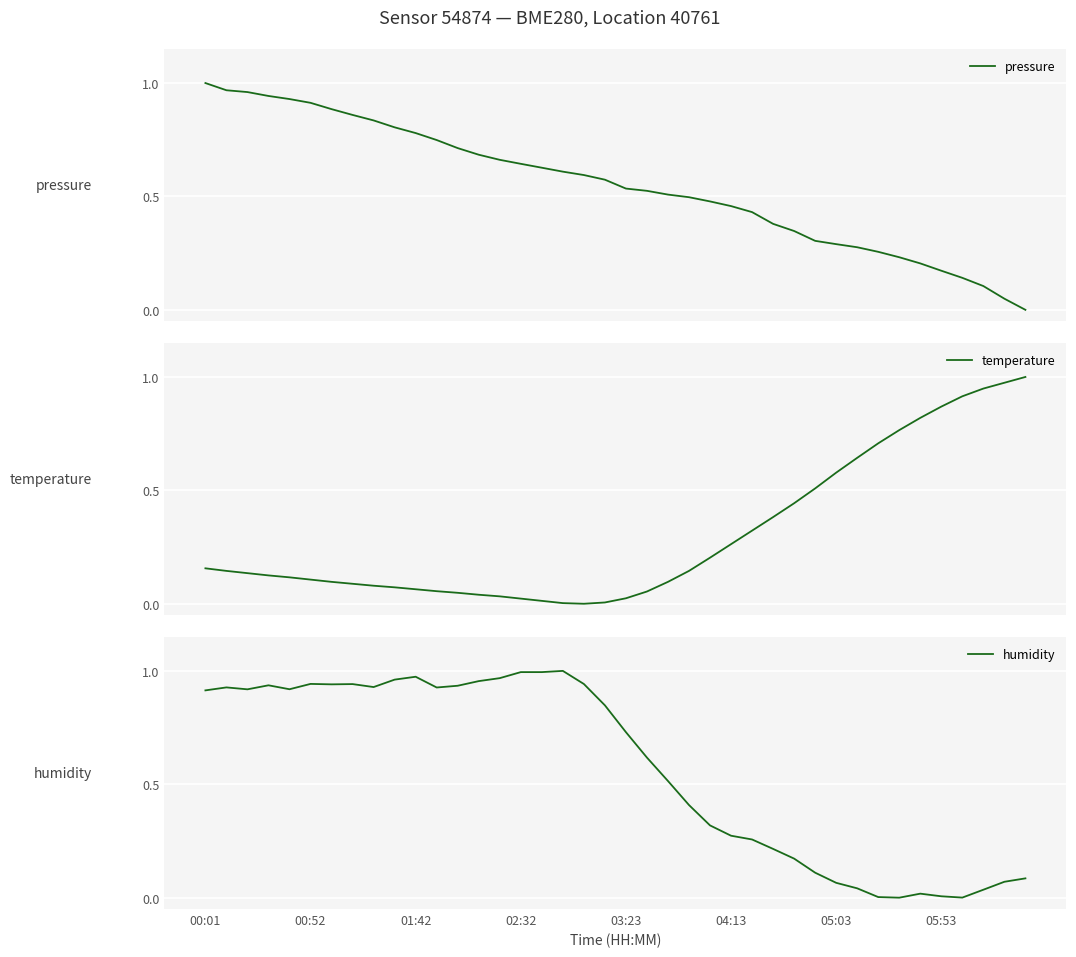

Reading left to right, what are all the values shown in this chart?

pressure: 1.0	1.0	1.0	0.9	0.9	0.9	0.9	0.9	0.8	0.8	0.8	0.7	0.7	0.7	0.7	0.6	0.6	0.6	0.6	0.6	0.5	0.5	0.5	0.5	0.5	0.5	0.4	0.4	0.3	0.3	0.3	0.3	0.3	0.2	0.2	0.2	0.1	0.1	0.0	0.0
temperature: 0.2	0.1	0.1	0.1	0.1	0.1	0.1	0.1	0.1	0.1	0.1	0.1	0.0	0.0	0.0	0.0	0.0	0.0	0.0	0.0	0.0	0.1	0.1	0.1	0.2	0.3	0.3	0.4	0.4	0.5	0.6	0.6	0.7	0.8	0.8	0.9	0.9	0.9	1.0	1.0
humidity: 0.9	0.9	0.9	0.9	0.9	0.9	0.9	0.9	0.9	1.0	1.0	0.9	0.9	1.0	1.0	1.0	1.0	1.0	0.9	0.8	0.7	0.6	0.5	0.4	0.3	0.3	0.3	0.2	0.2	0.1	0.1	0.0	0.0	0.0	0.0	0.0	0.0	0.0	0.1	0.1